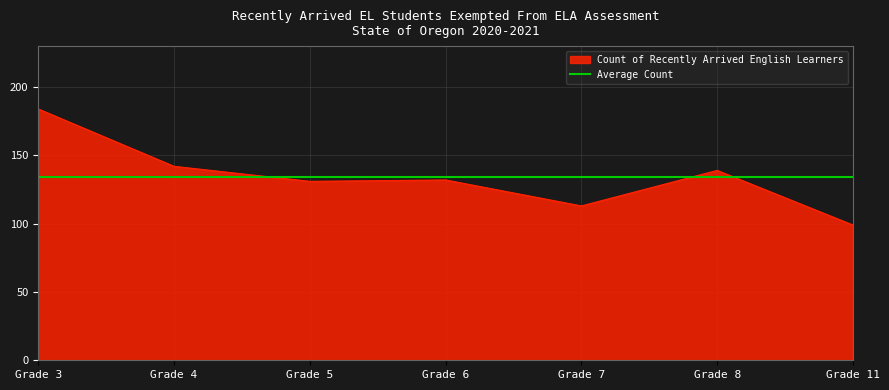

The Count of Recently Arrived English Learners series shows 153 at Grade 7. True or false?

False